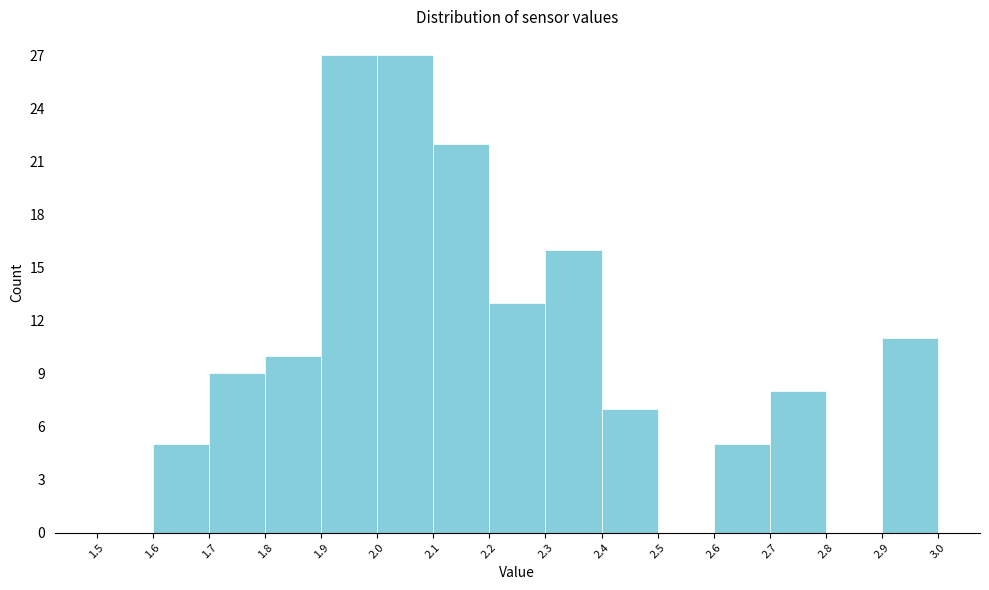

Reading left to right, list every bar in this chart as the range it spans on the x-axis followed by its height. The values are not printed on the chart, so give them approximately, as read against the axis.

1.5 to 1.6: 0
1.6 to 1.7: 5
1.7 to 1.8: 9
1.8 to 1.9: 10
1.9 to 2.0: 27
2.0 to 2.1: 27
2.1 to 2.2: 22
2.2 to 2.3: 13
2.3 to 2.4: 16
2.4 to 2.5: 7
2.5 to 2.6: 0
2.6 to 2.7: 5
2.7 to 2.8: 8
2.8 to 2.9: 0
2.9 to 3.0: 11